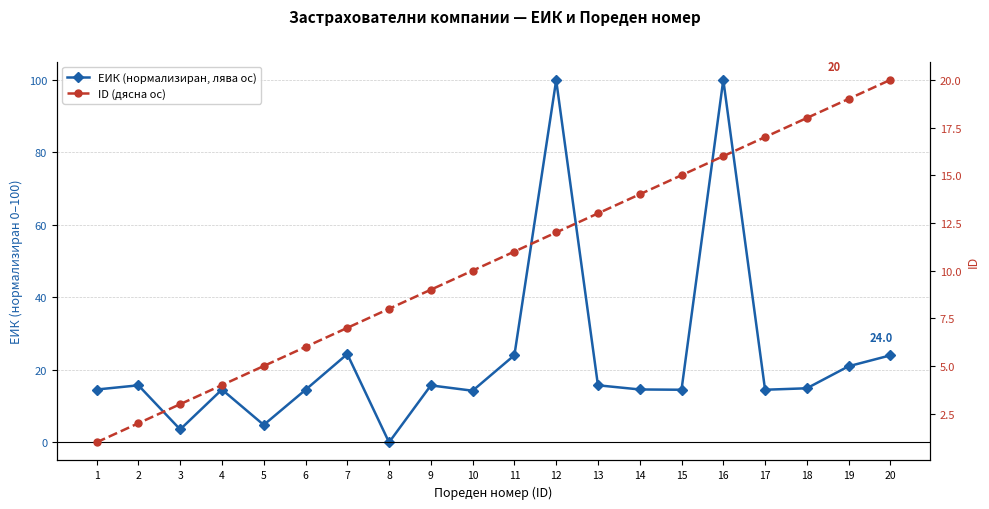

What is the total value across all series at 10?

24.2